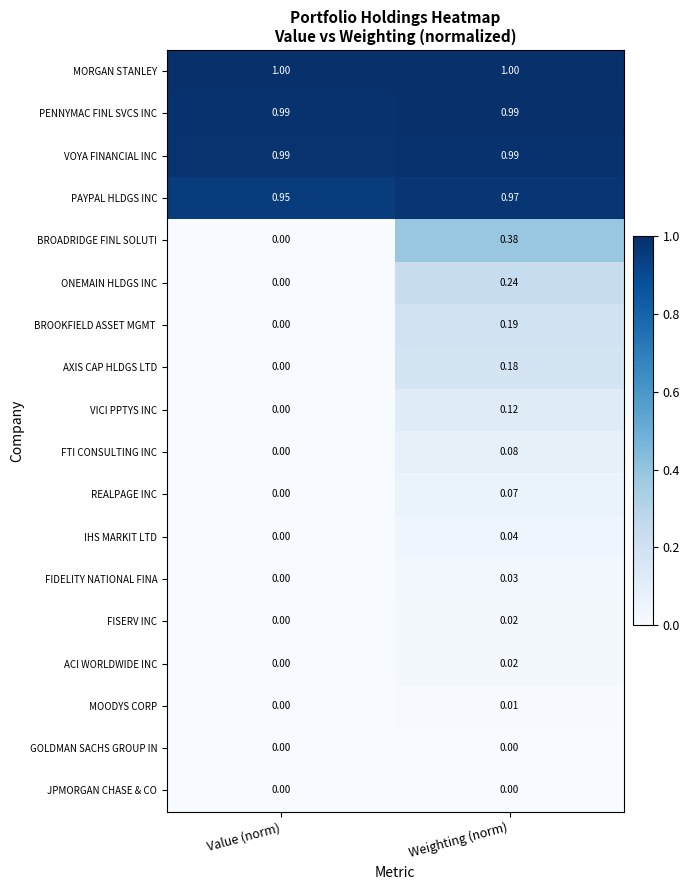

Which series has the largest range (max minus min)?

BROADRIDGE FINL SOLUTI